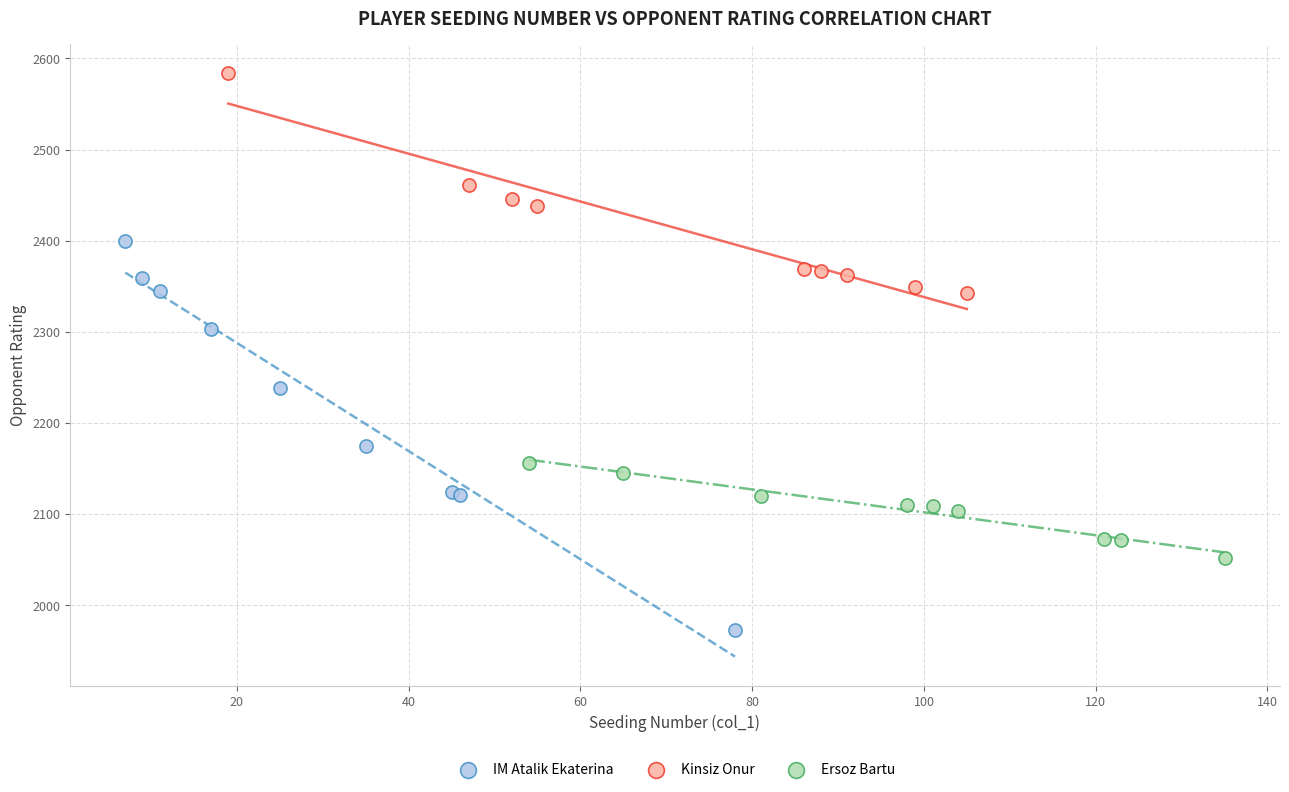

Which series reaches the minimum Y coordinate?

IM Atalik Ekaterina